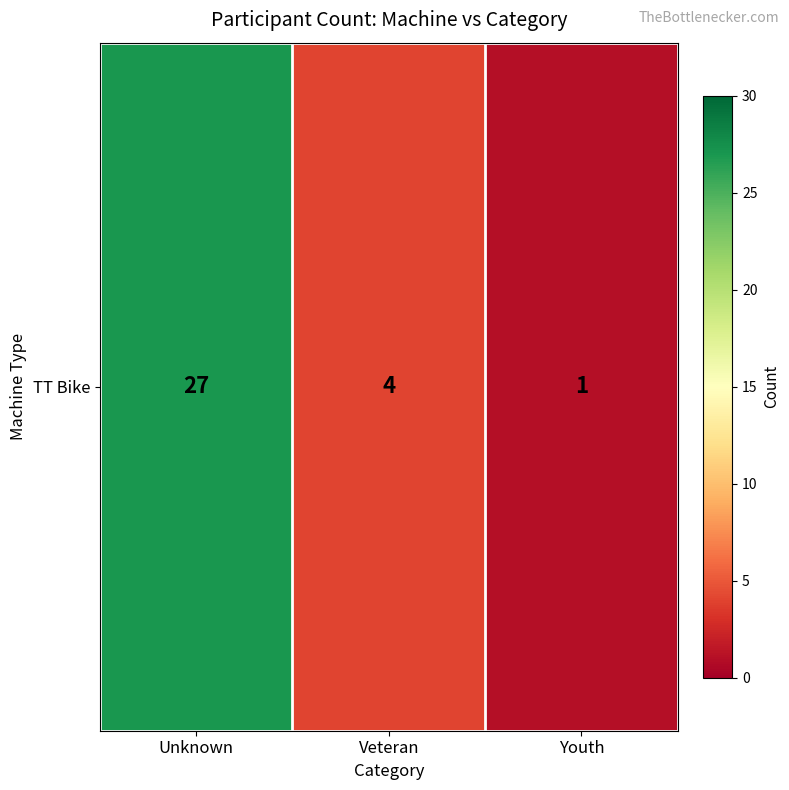

What is the maximum value shown in the chart?

27